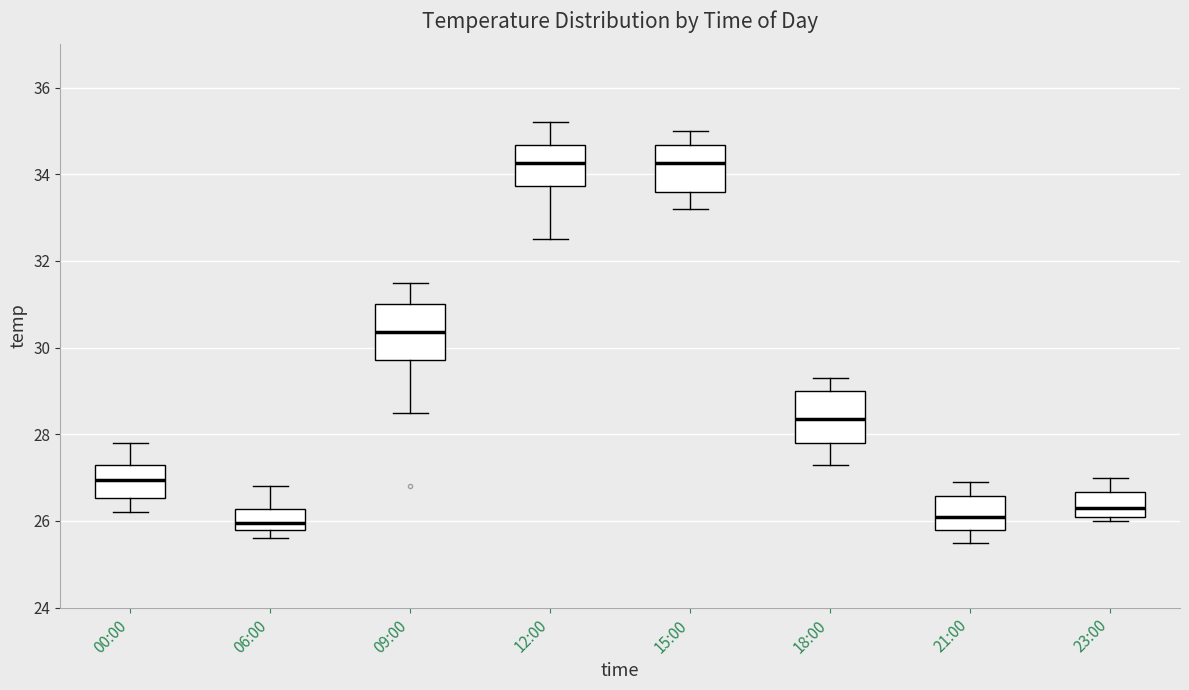

Reading left to right, read every box against the y-axis: the position of its median line, the range the box covers, and the ends of its whiskers. The values are not printed on the chart, so give them approximately, as read against the axis.

00:00: median 27.0, box 26.6 to 27.4, whiskers 26.2 to 27.8
06:00: median 26.0, box 25.8 to 26.2, whiskers 25.6 to 26.8
09:00: median 30.4, box 29.8 to 31.0, whiskers 28.6 to 31.6
12:00: median 34.2, box 33.8 to 34.6, whiskers 32.6 to 35.2
15:00: median 34.2, box 33.6 to 34.6, whiskers 33.2 to 35.0
18:00: median 28.4, box 27.8 to 29.0, whiskers 27.4 to 29.4
21:00: median 26.2, box 25.8 to 26.6, whiskers 25.6 to 27.0
23:00: median 26.4, box 26.2 to 26.6, whiskers 26.0 to 27.0